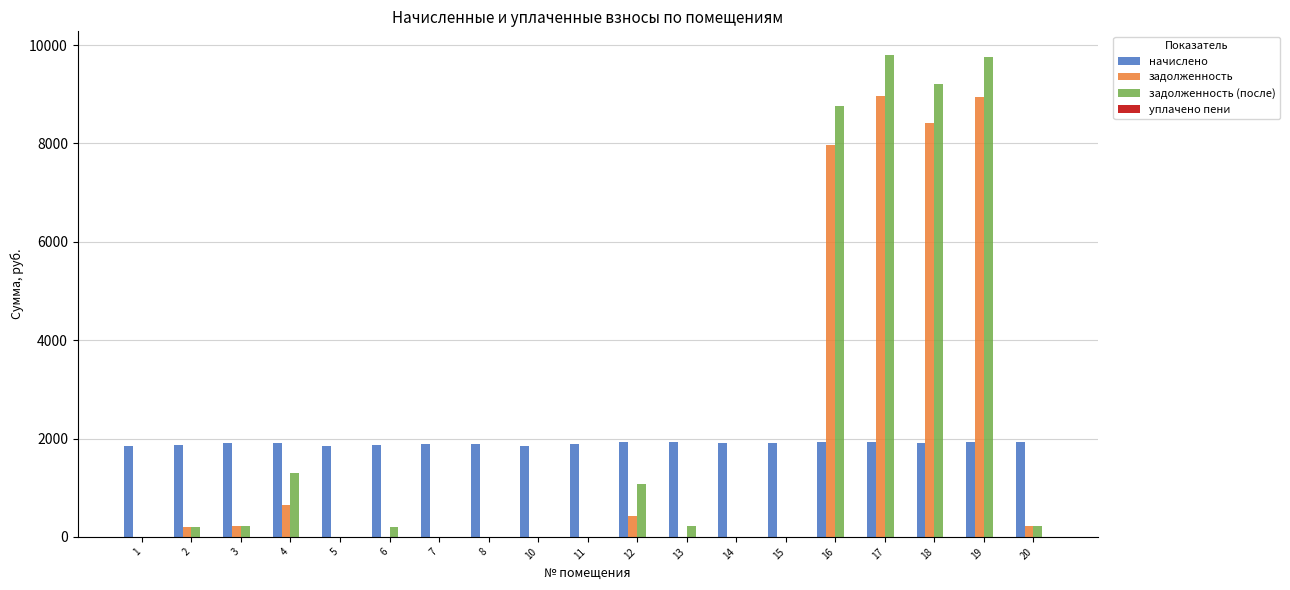

At which label is задолженность closest to 4485?

16